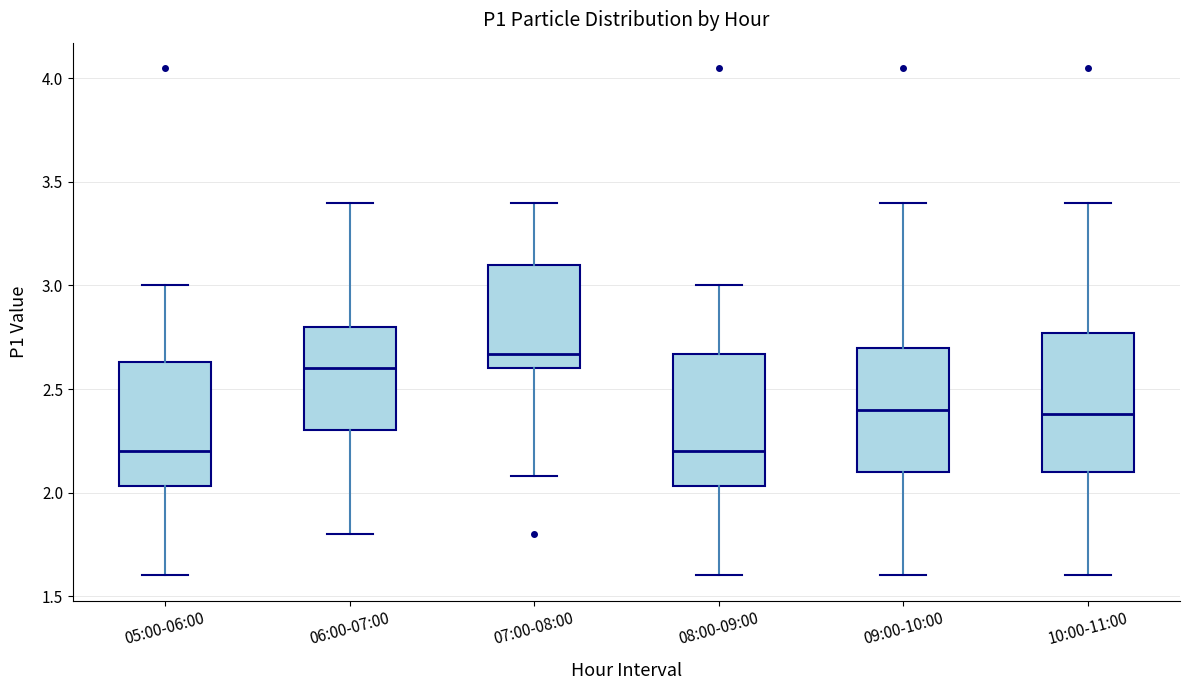

Reading left to right, transcribe this box plot: for each box, give where its median line is, the range the box spans, and where its two whiskers end, as read against the y-axis. The values are not printed on the chart, so give them approximately, as read against the axis.

05:00-06:00: median 2.20, box 2.05 to 2.65, whiskers 1.60 to 3.00
06:00-07:00: median 2.60, box 2.30 to 2.80, whiskers 1.80 to 3.40
07:00-08:00: median 2.65, box 2.60 to 3.10, whiskers 2.10 to 3.40
08:00-09:00: median 2.20, box 2.05 to 2.65, whiskers 1.60 to 3.00
09:00-10:00: median 2.40, box 2.10 to 2.70, whiskers 1.60 to 3.40
10:00-11:00: median 2.40, box 2.10 to 2.75, whiskers 1.60 to 3.40